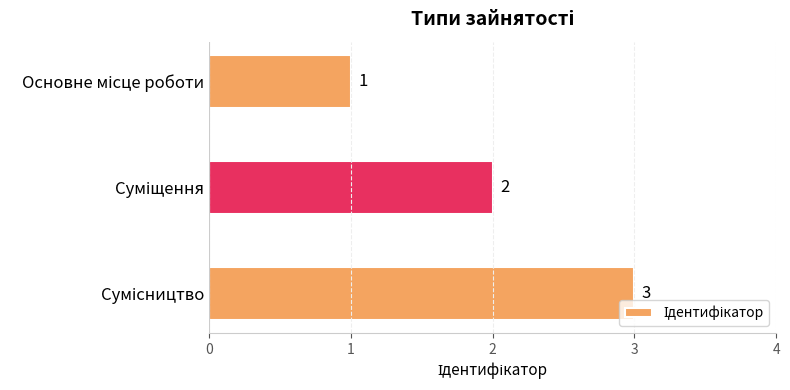

What is the sum of all values?

6